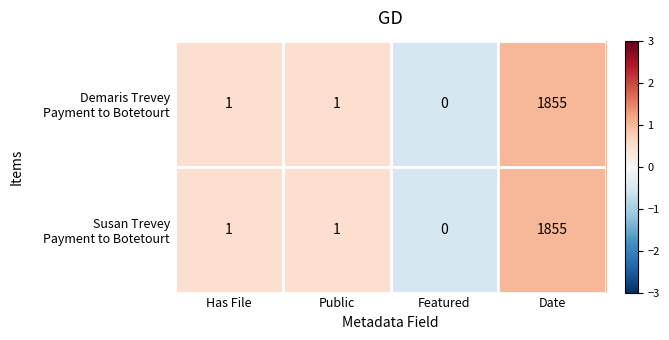

At which category is the sum across all series the highest?

Date